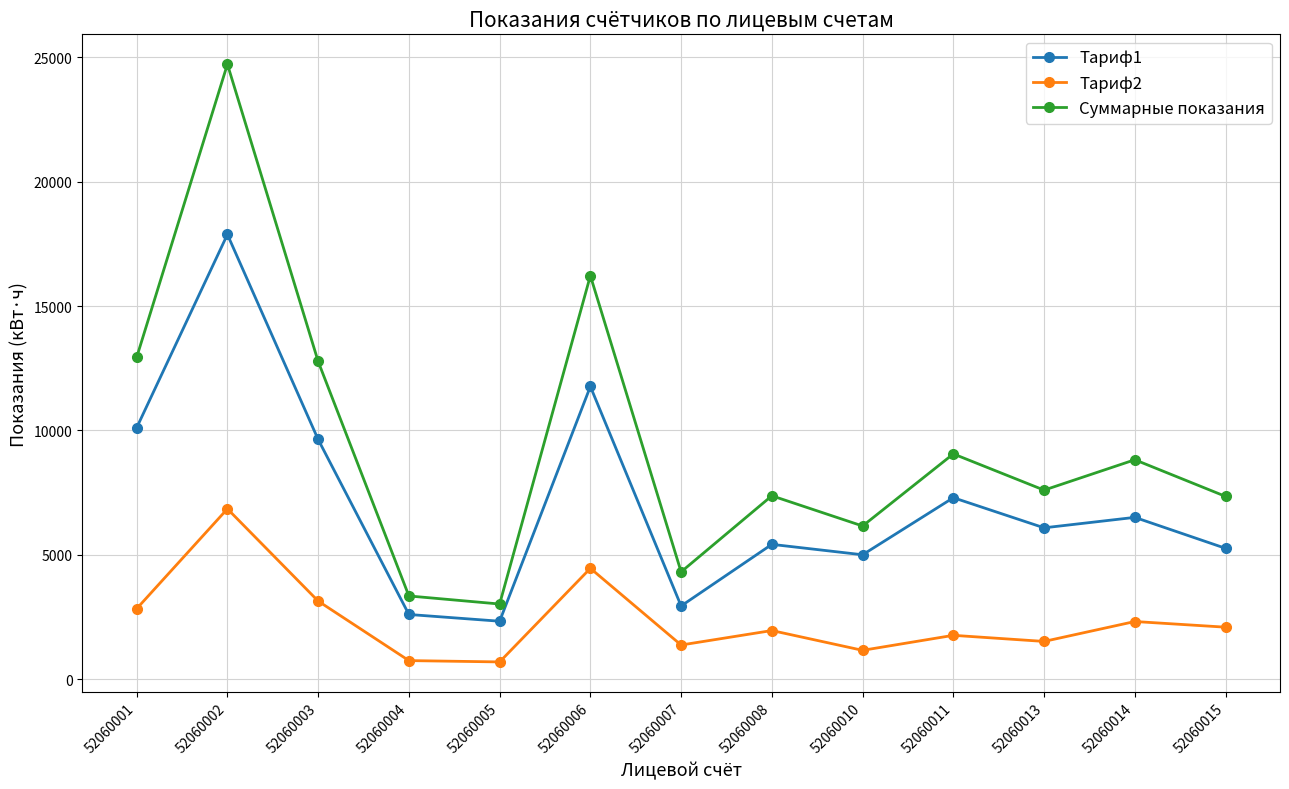

At which label does Тариф1 first exceed 6083?

52060001